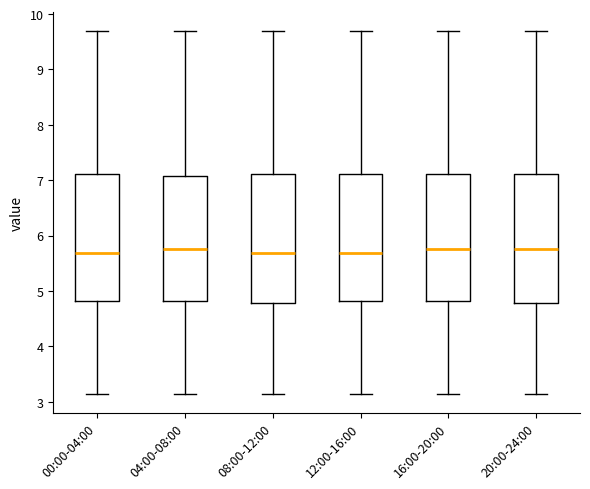

Reading left to right, transcribe this box plot: for each box, give where its median line is, the range the box spans, and where its two whiskers end, as read against the y-axis. The values are not printed on the chart, so give them approximately, as read against the axis.

00:00-04:00: median 5.7, box 4.8 to 7.1, whiskers 3.1 to 9.7
04:00-08:00: median 5.8, box 4.8 to 7.1, whiskers 3.1 to 9.7
08:00-12:00: median 5.7, box 4.8 to 7.1, whiskers 3.1 to 9.7
12:00-16:00: median 5.7, box 4.8 to 7.1, whiskers 3.1 to 9.7
16:00-20:00: median 5.8, box 4.8 to 7.1, whiskers 3.1 to 9.7
20:00-24:00: median 5.8, box 4.8 to 7.1, whiskers 3.1 to 9.7